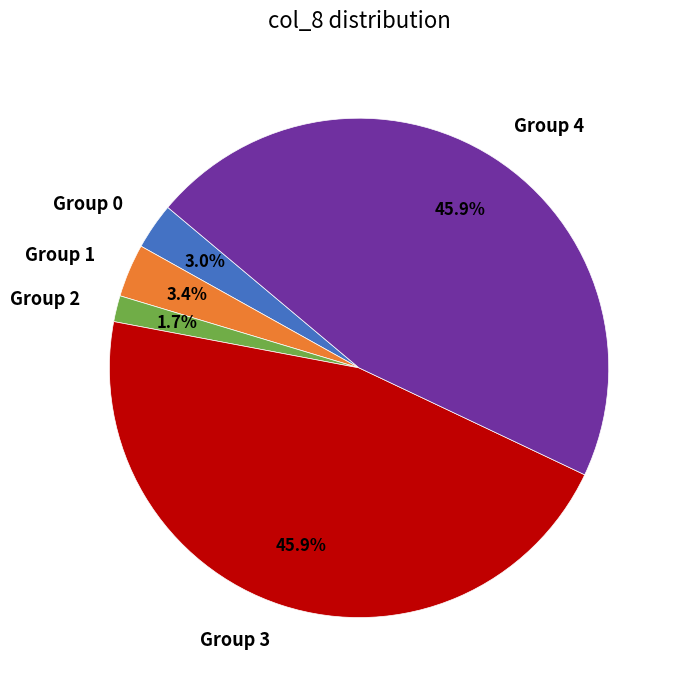

What percentage is NOT represented by Group 3?

54.1%